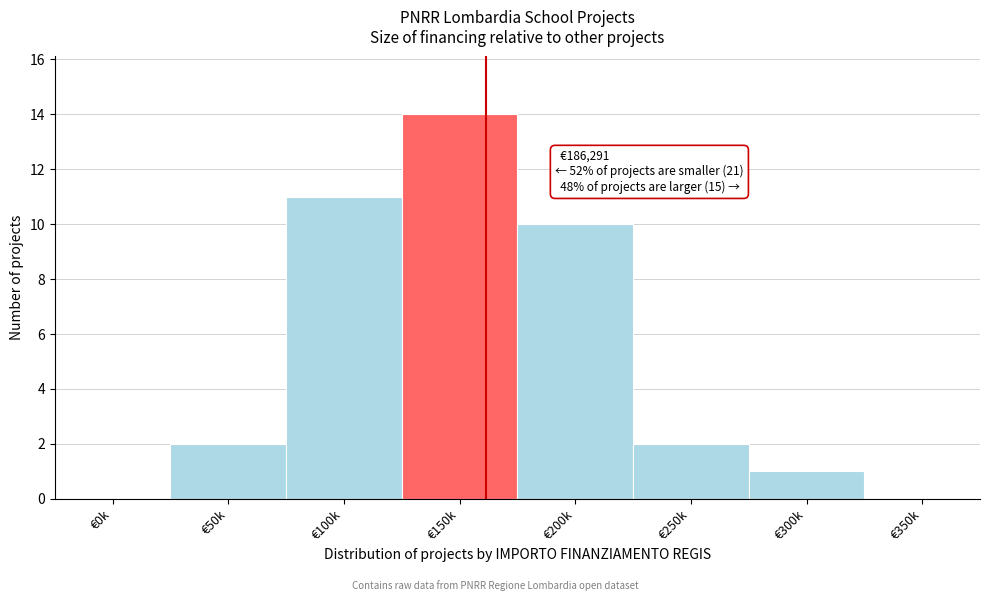

Reading left to right, transcribe all the data shown in this chart.

€0k=0	€50k=2	€100k=11	€150k=14	€200k=10	€250k=2	€300k=1	€350k=0